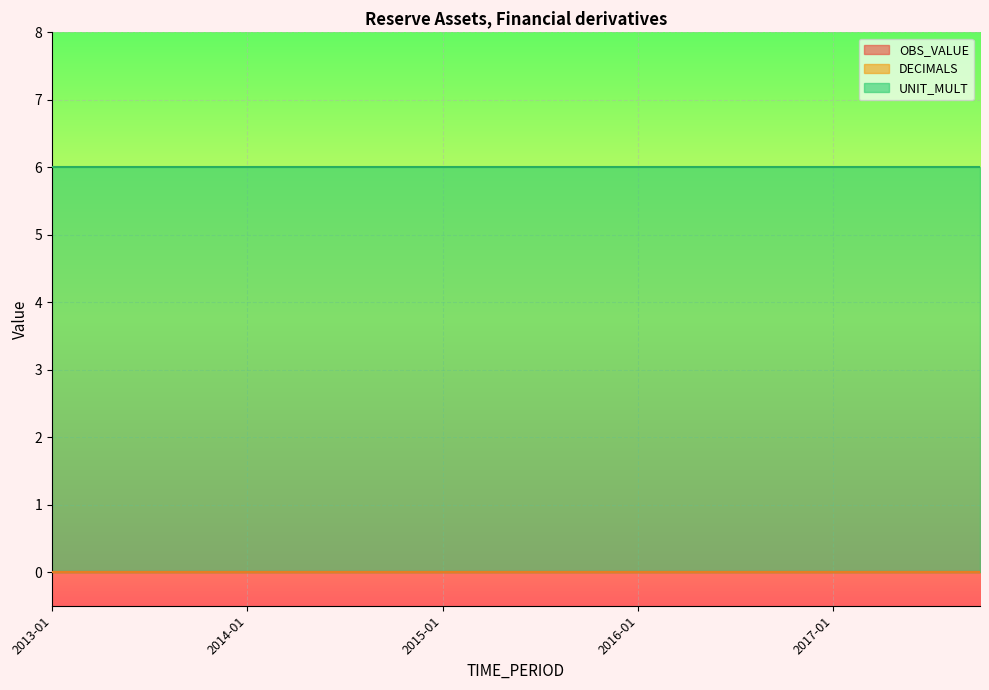

Rank the series at 2014-10 from lowest to highest value.

OBS_VALUE, DECIMALS, UNIT_MULT